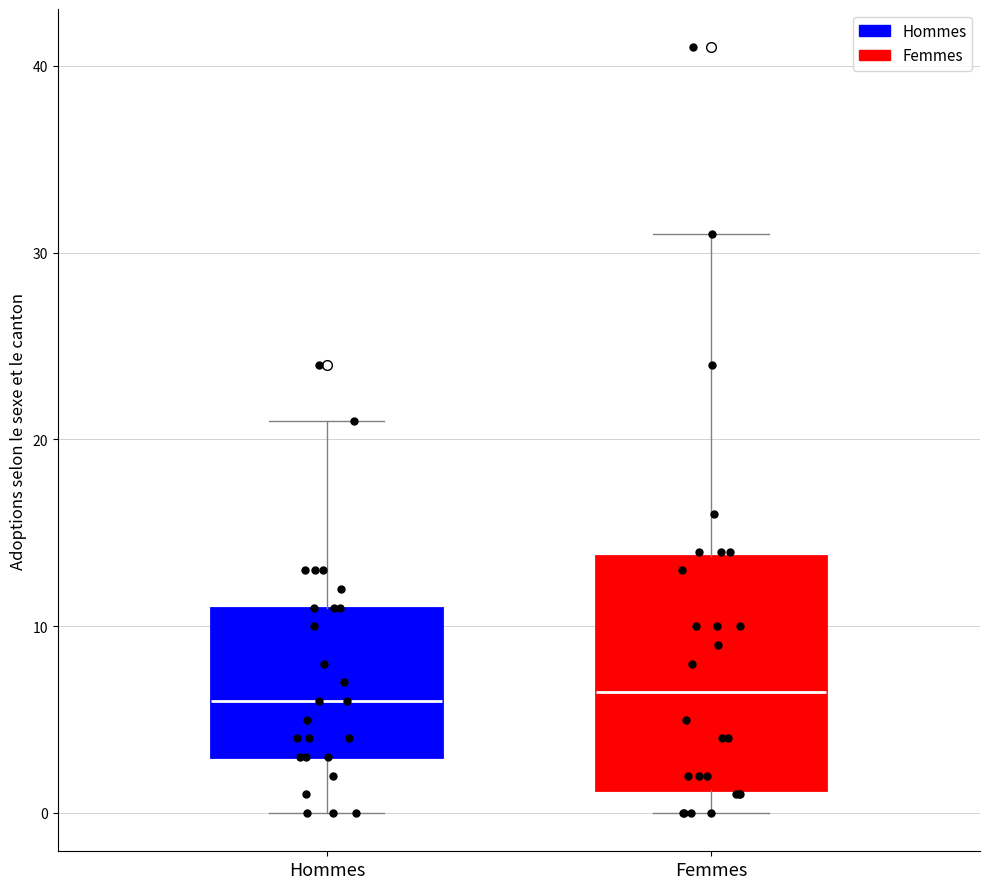

Where is the upper edge of the box for Hommes on the y-axis? The values are not printed on the chart, so give them approximately, as read against the axis.

11